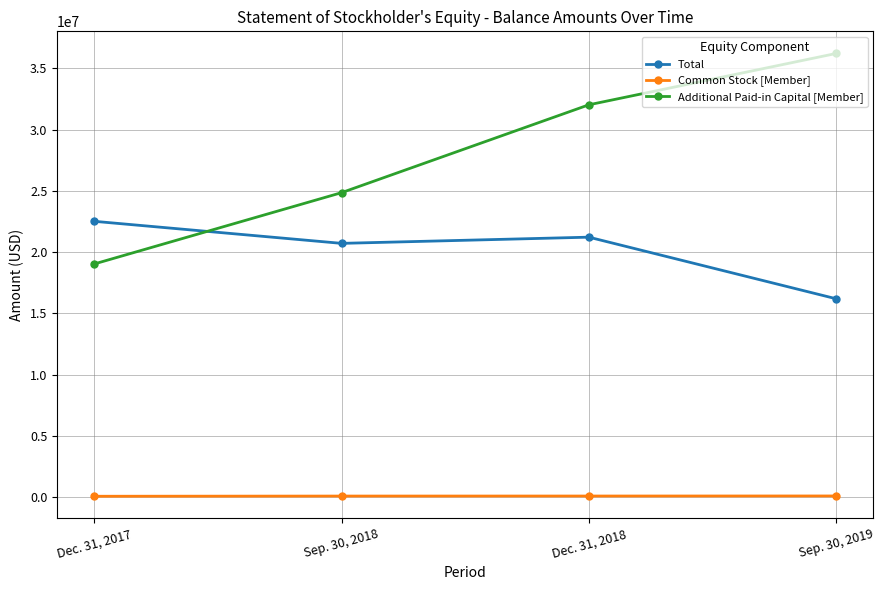

Is the value of Additional Paid-in Capital [Member] at Dec. 31, 2017 greater than the value of Total at Dec. 31, 2017?

No